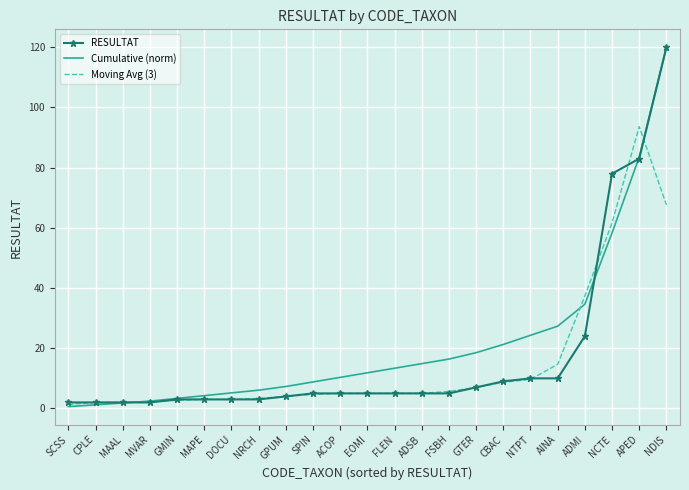

The value of Cumulative (norm) at NRCH is 10.5. True or false?

False